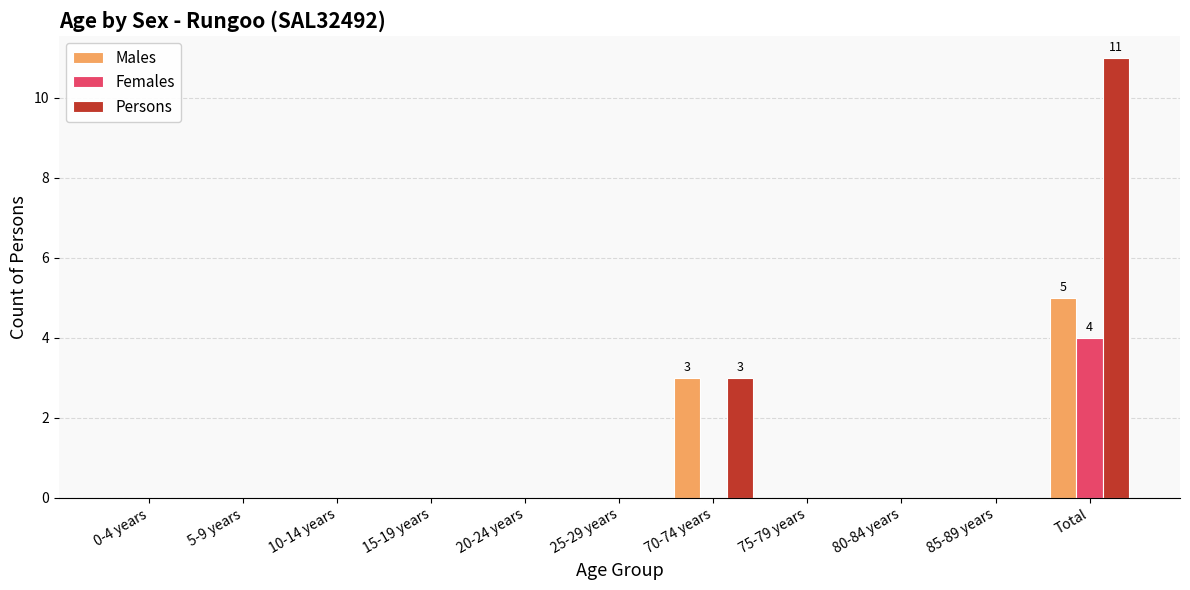

What are all the series names shown in the legend?

Males, Females, Persons